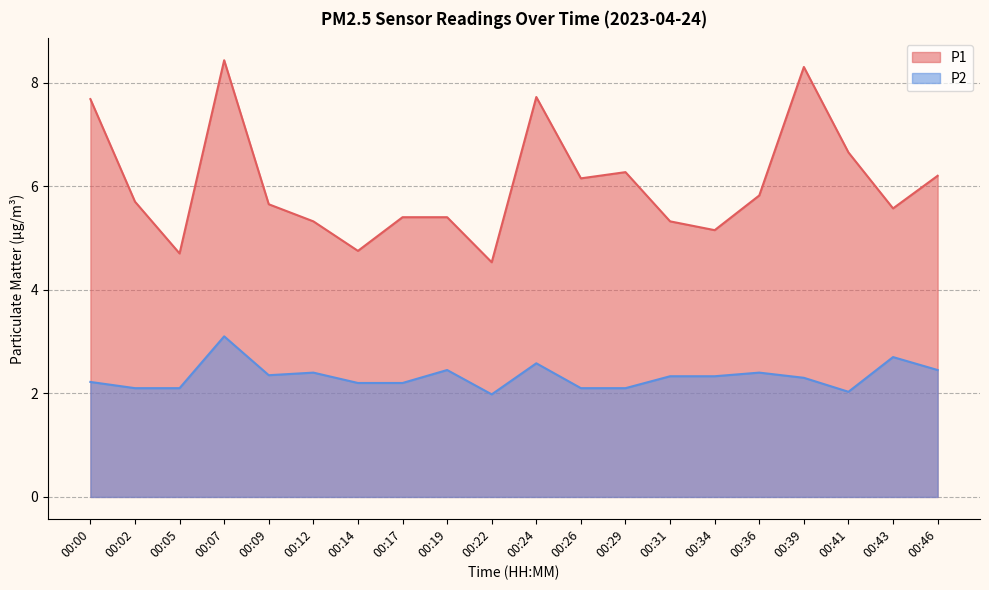

Which series changed the most between 00:26 and 00:41?

P1